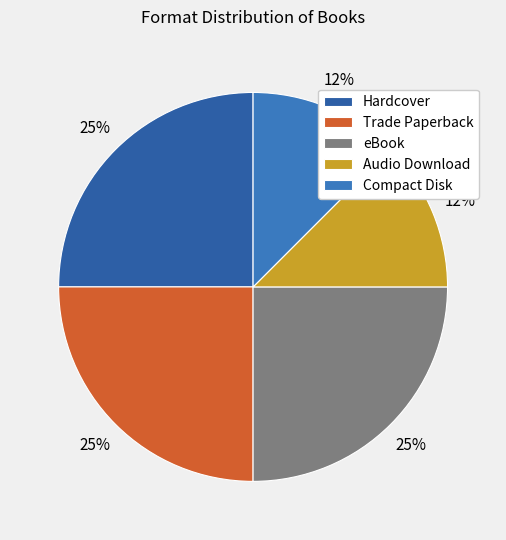

Is it true that Trade Paperback is 36% of the pie?

False